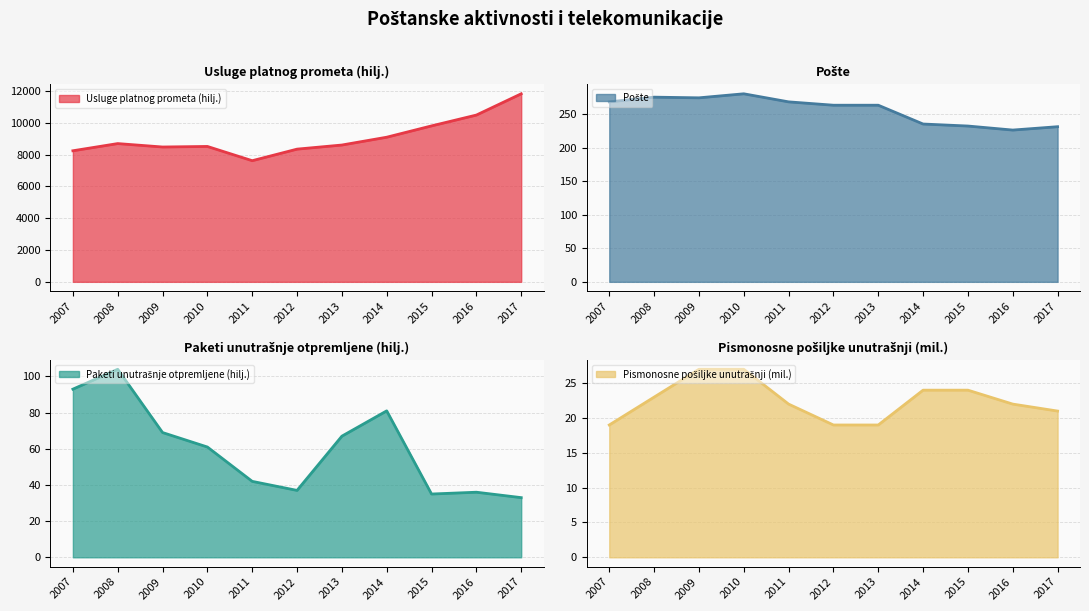

True or false: Usluge platnog prometa (hilj.) and Pismonosne pošiljke unutrašnji (mil.) cross at least once.

False